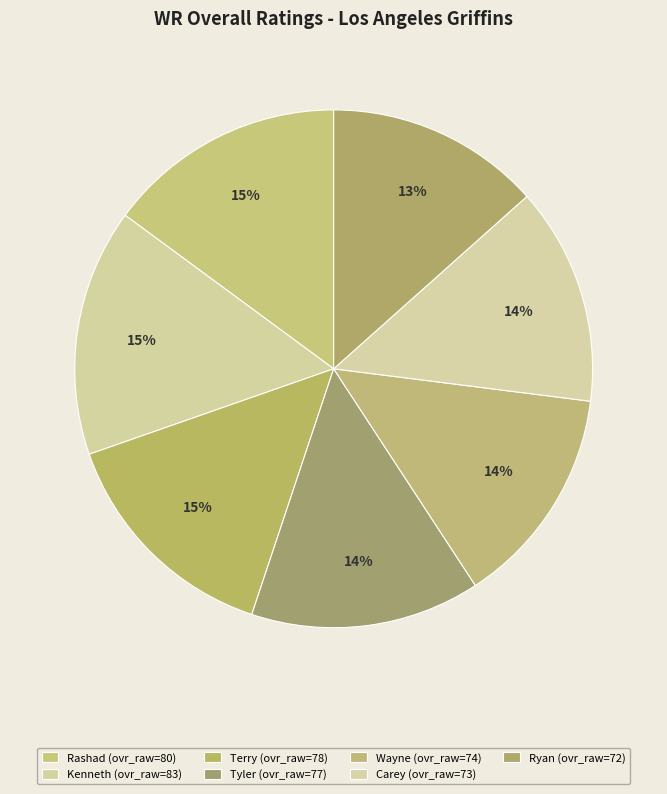

Count the number of slices in the pie.

7